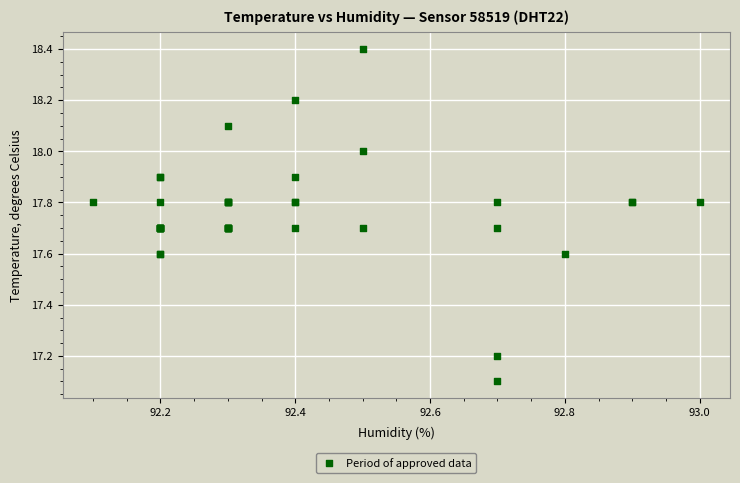

What Y value in the scatter plot is closest to 17?

17.1